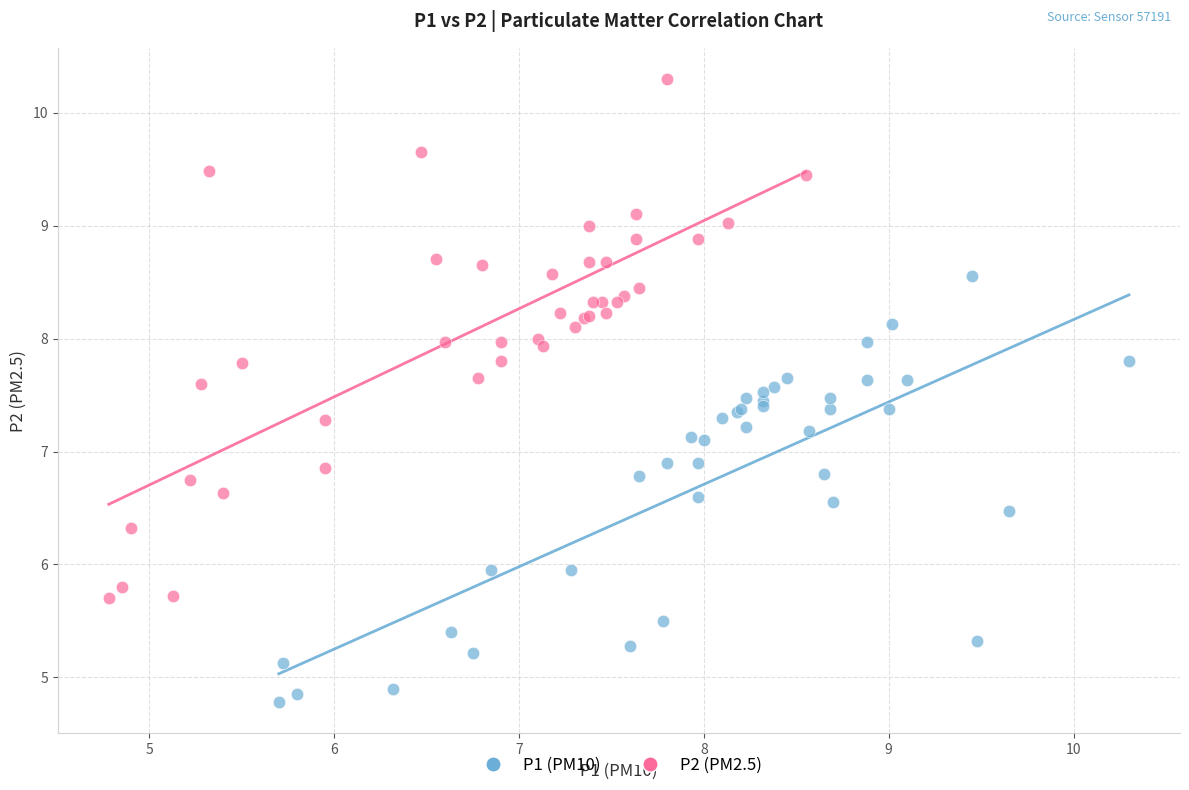

Which series reaches the maximum Y coordinate?

P2 (PM2.5)